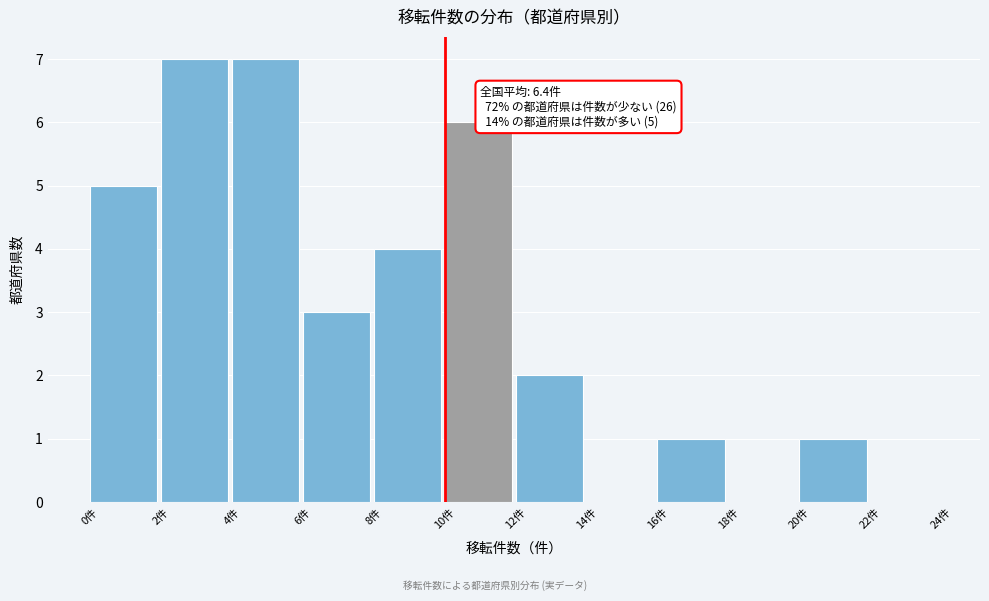

Reading right to left, list all the values displayed in this chart.

22件=0	20件=1	18件=0	16件=1	14件=0	12件=2	10件=6	8件=4	6件=3	4件=7	2件=7	0件=5